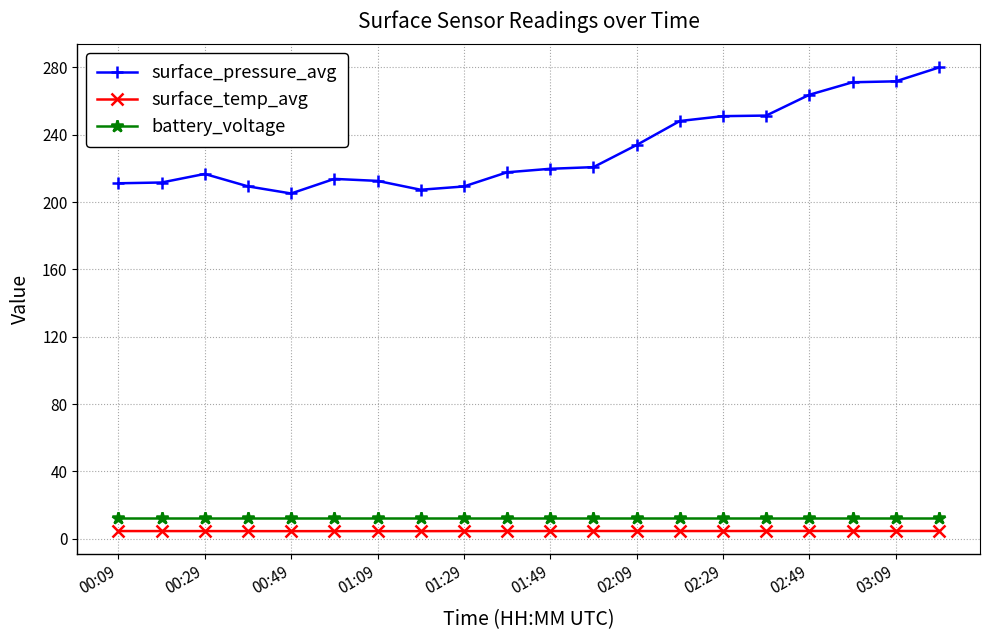

At how many categories does at least one series exceed 123?

20